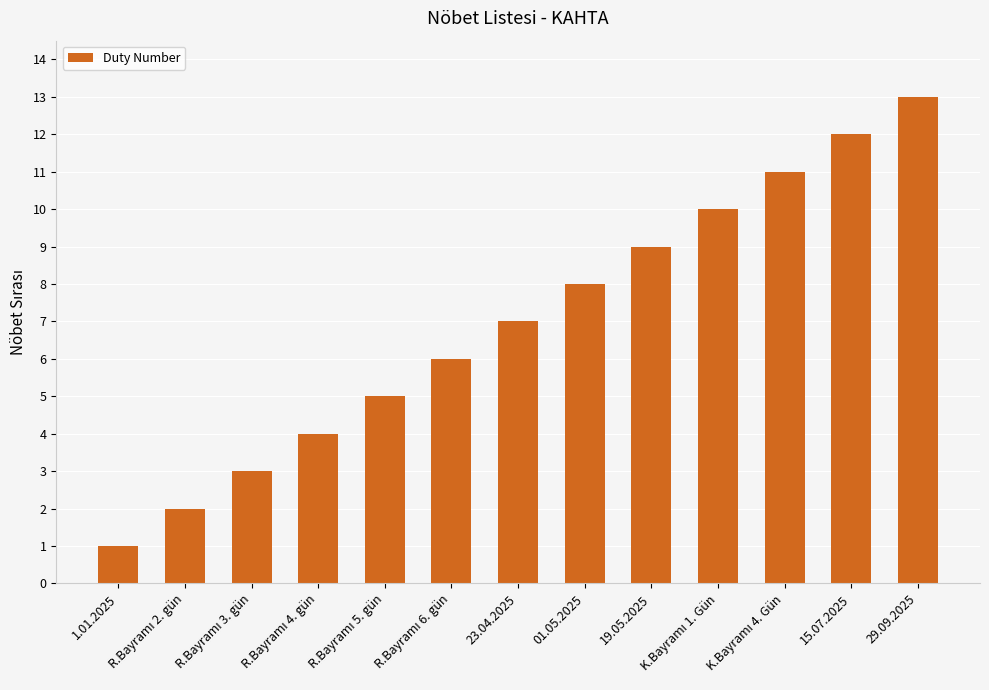

True or false: the data shows 8 at 01.05.2025.

True